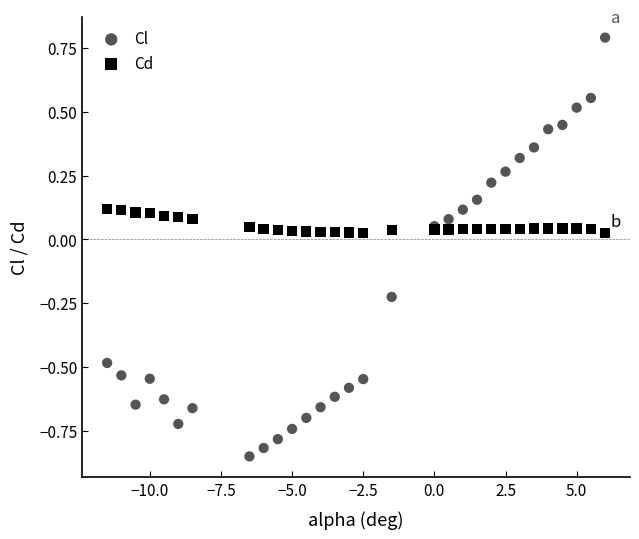

What is the X range (max minus min) for the scatter plot?

17.5